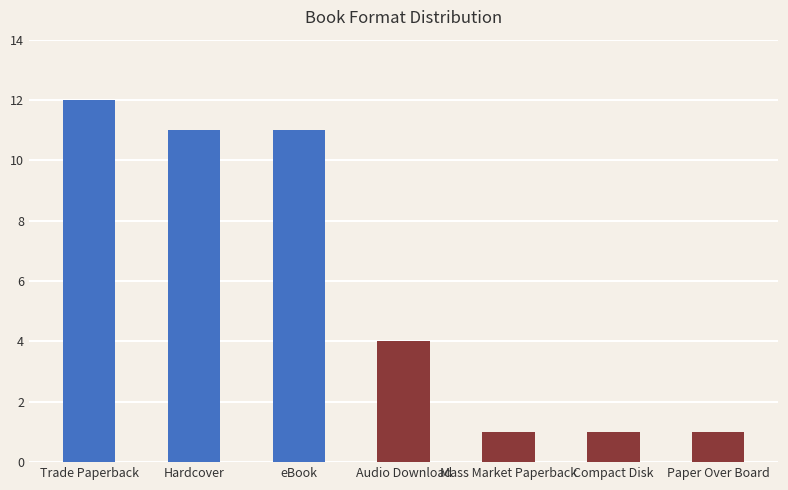

What is the label of the 5th bar from the right?

eBook